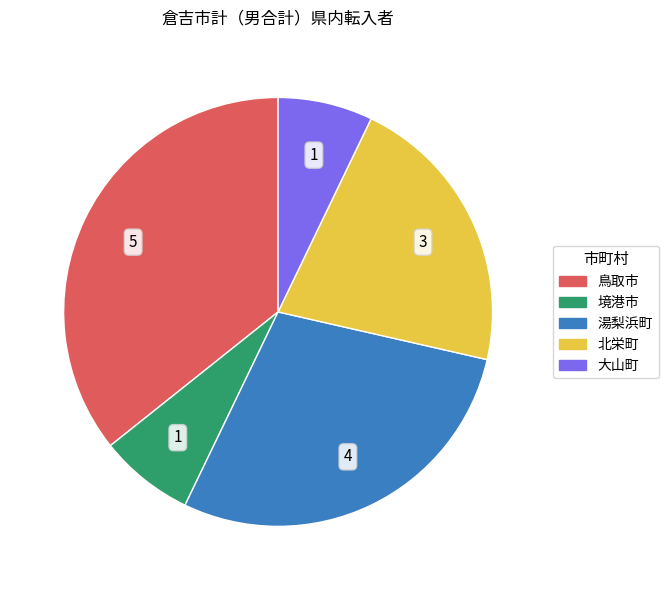

Does any single category account for the majority?

No